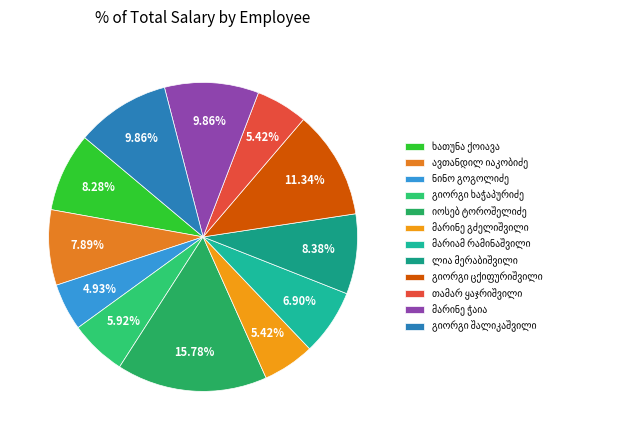

Count the number of slices in the pie.

12